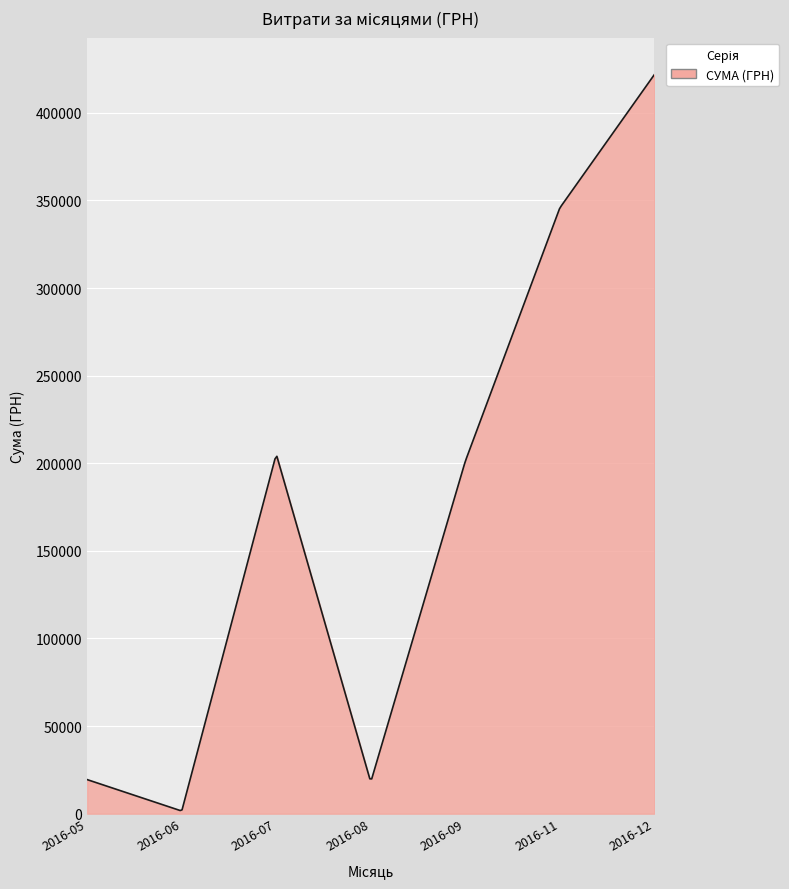

True or false: the data has more than 0 interior local peaks.

True